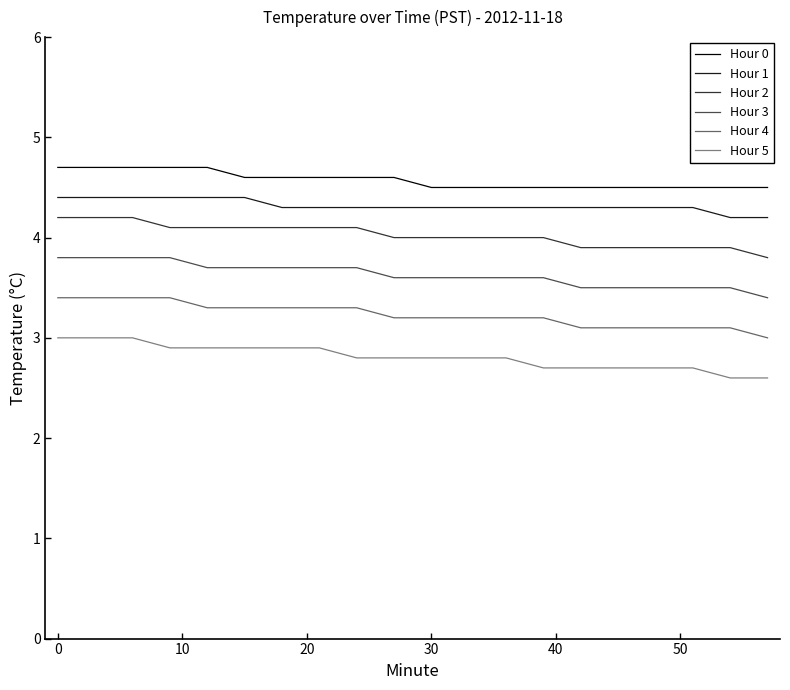

How many lines are shown in the chart?

6